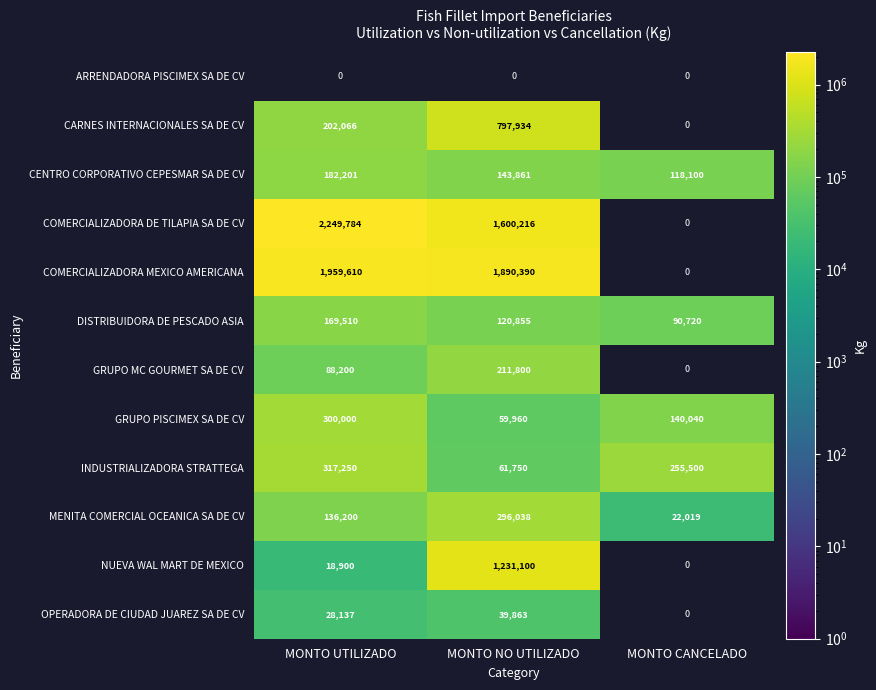

Is the value of COMERCIALIZADORA DE TILAPIA SA DE CV at MONTO NO UTILIZADO greater than the value of DISTRIBUIDORA DE PESCADO ASIA at MONTO NO UTILIZADO?

Yes